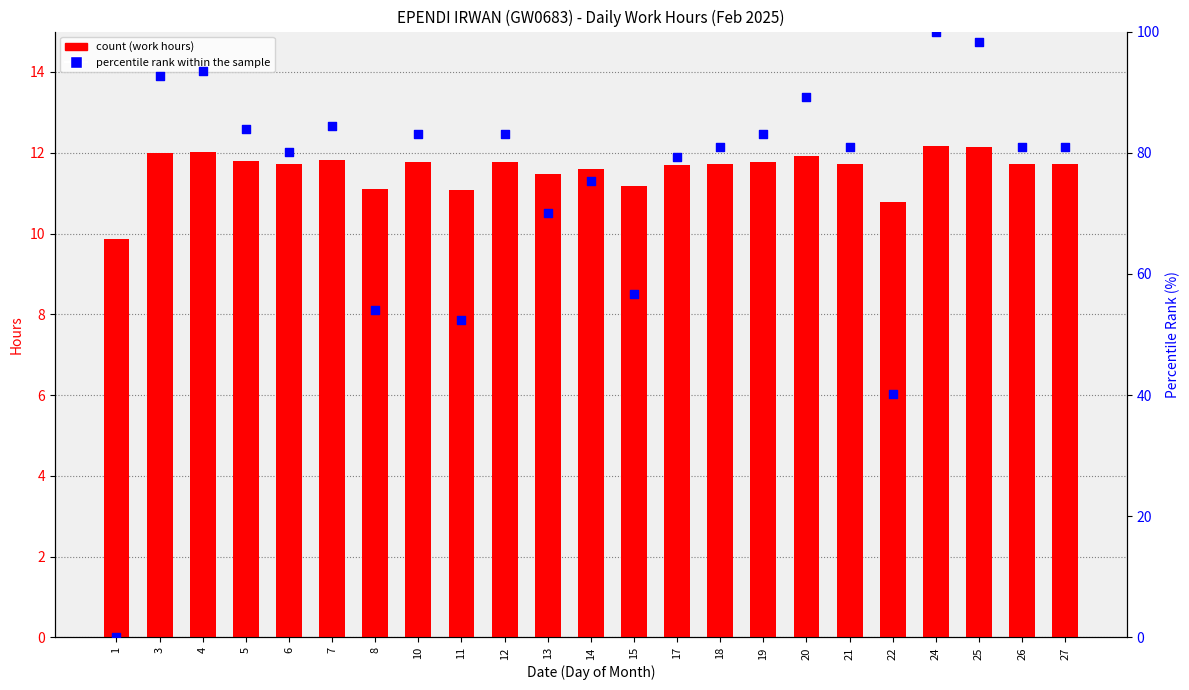

What is the total value across all series at 13?

81.6